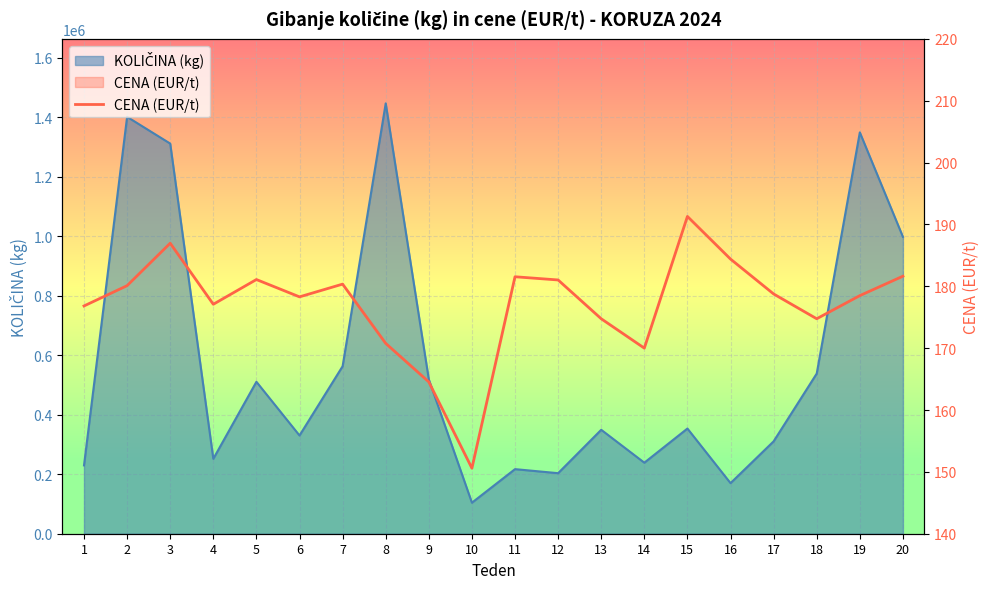

At which label does the data first exceed 178?

2